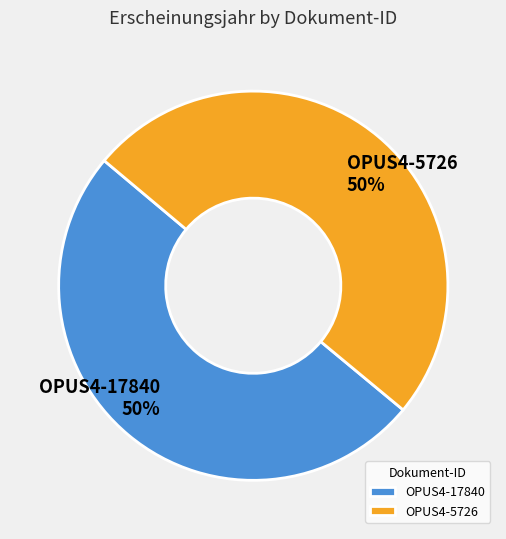

To the nearest percent, what is the combined percentage of OPUS4-17840 and OPUS4-5726?

100%